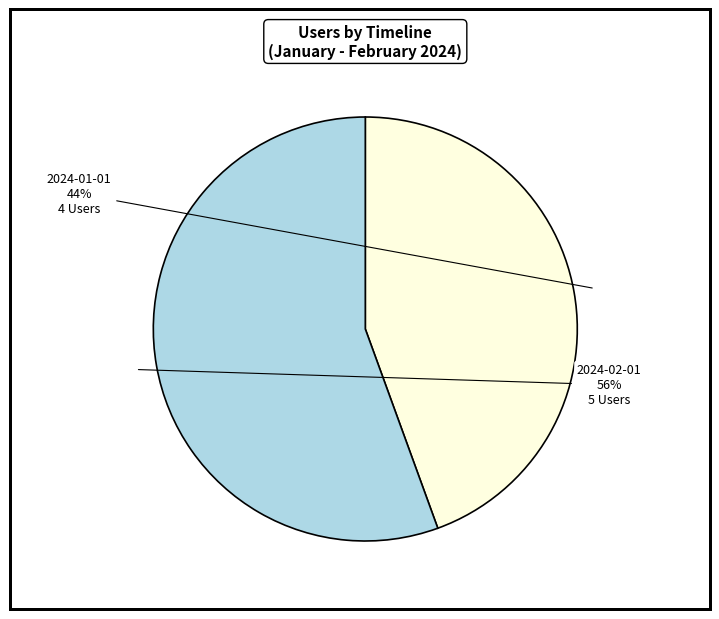

How many slices are in this pie chart?

2